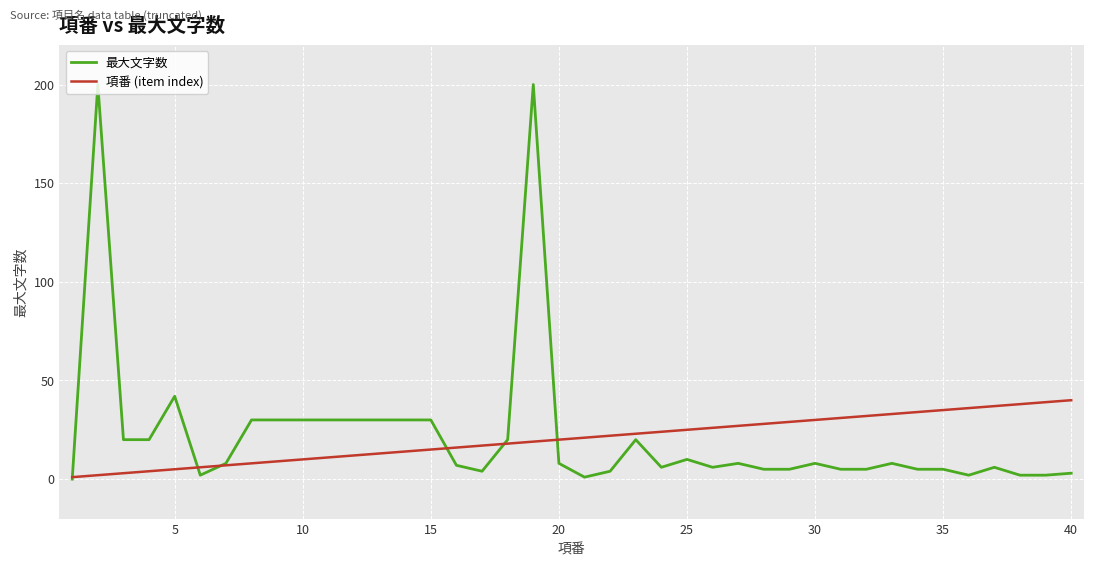

What is the highest value of the 項番 (item index) series?

40